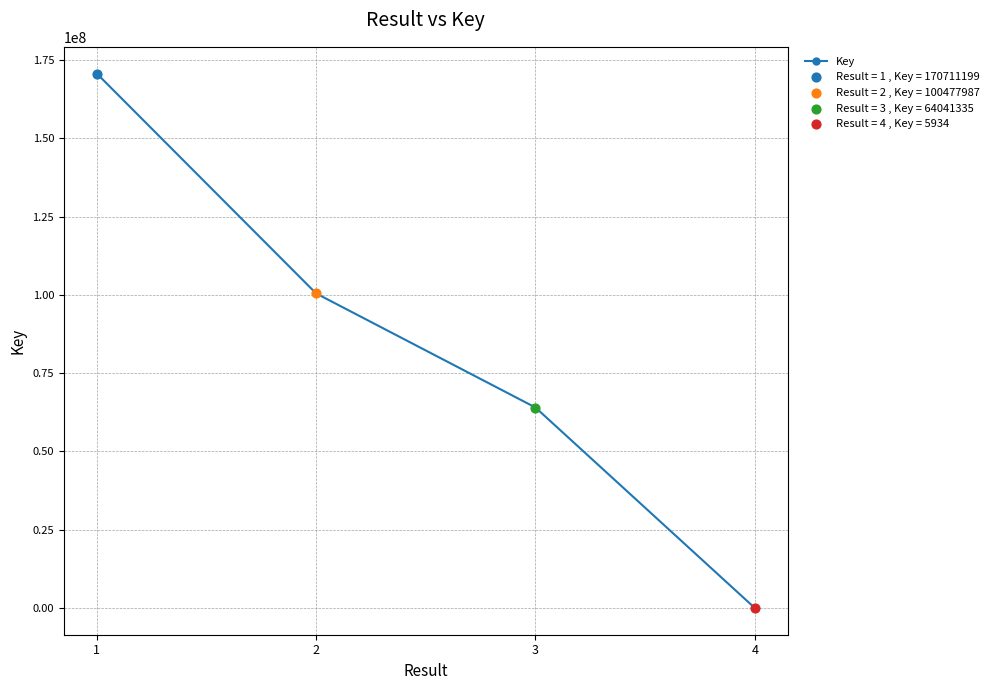

What is the ratio of the value at 3 to the value at 4?

10792.3